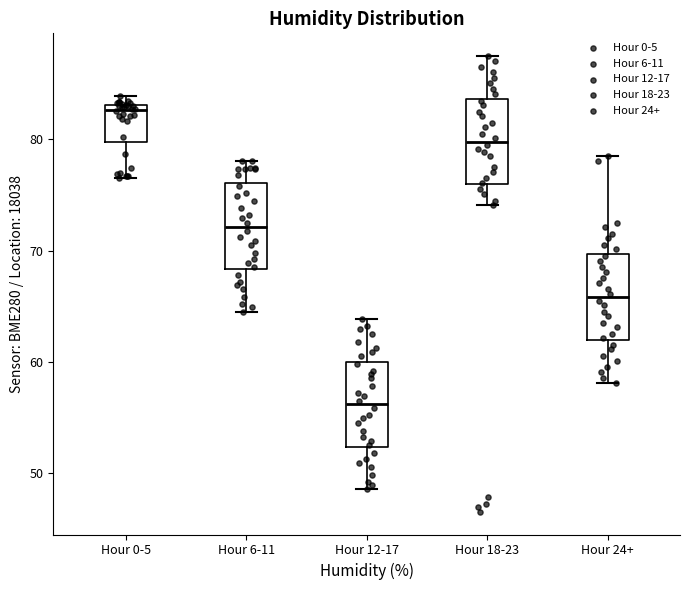

Reading left to right, read every box against the y-axis: the position of its median line, the range the box covers, and the ends of its whiskers. The values are not printed on the chart, so give them approximately, as read against the axis.

Hour 0-5: median 83 (just below the box's upper edge), box 80 to 83, whiskers 77 to 84
Hour 6-11: median 72, box 68 to 76, whiskers 65 to 78
Hour 12-17: median 56, box 52 to 60, whiskers 49 to 64
Hour 18-23: median 80, box 76 to 84, whiskers 74 to 88
Hour 24+: median 66, box 62 to 70, whiskers 58 to 79